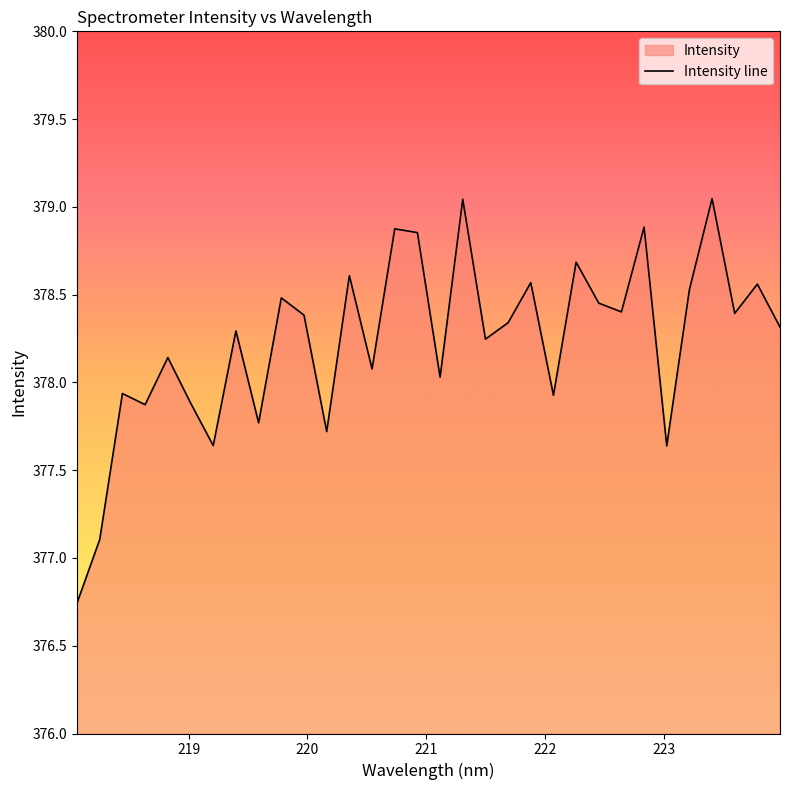

What is the difference between the maximum and minimum values?

2.3